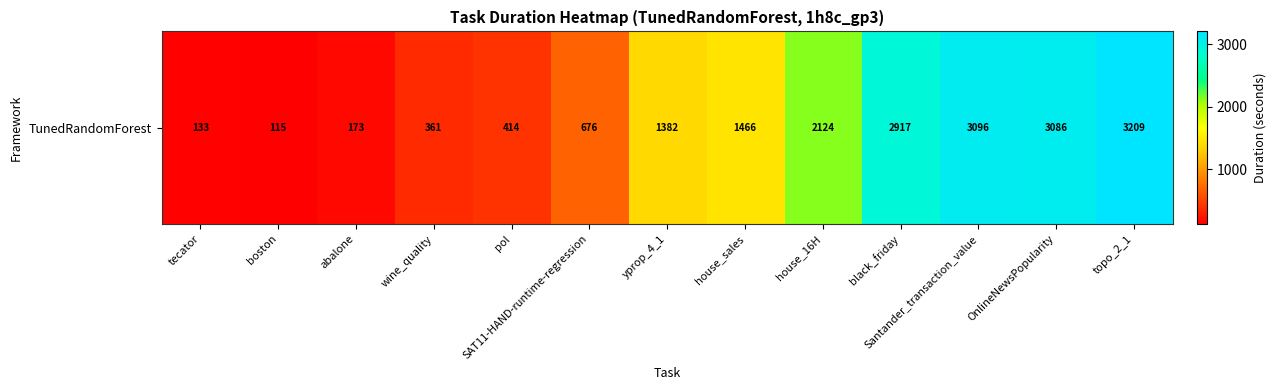

Between Santander_transaction_value and topo_2_1, which is larger?

topo_2_1